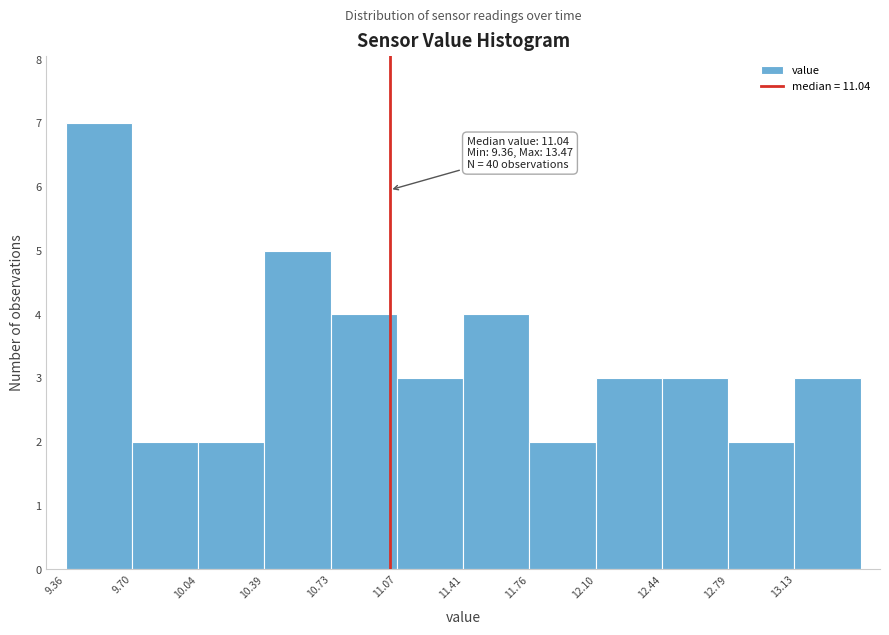

Over which range of the x-axis is the bar tallest?

9.35 to 9.70